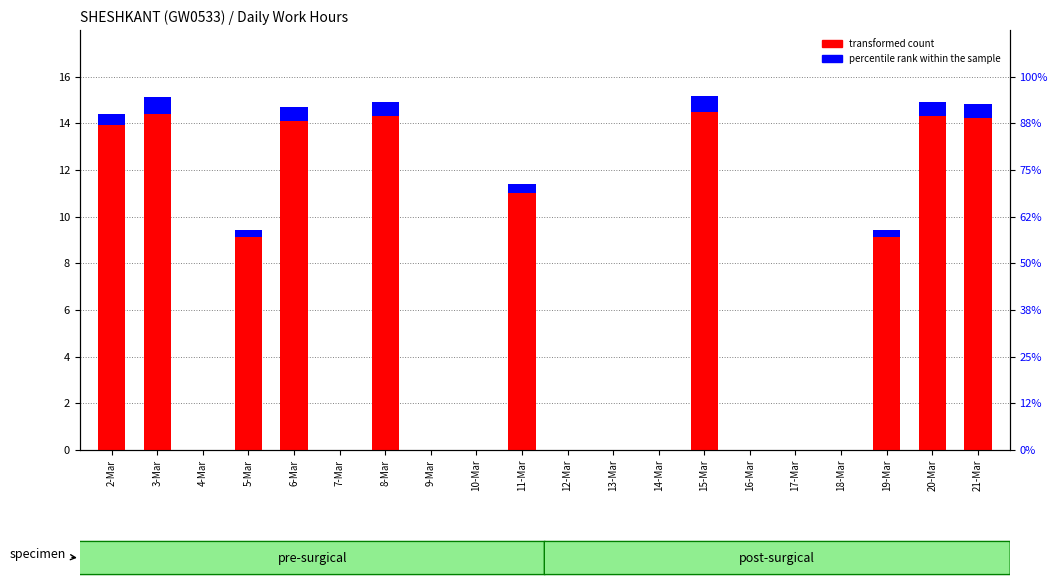

How many data points in percentile rank within the sample are above 0?

10